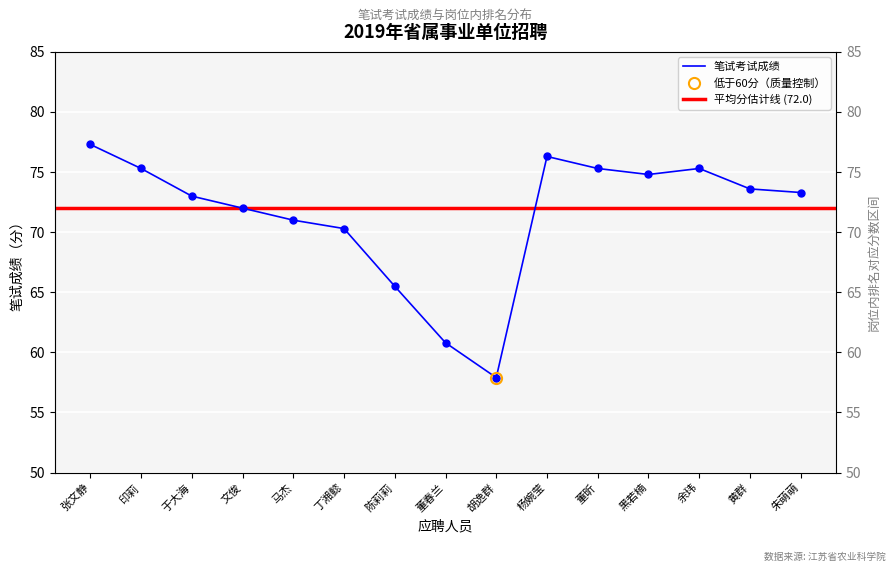

The value at 朱萌萌 is 23.3. True or false?

False